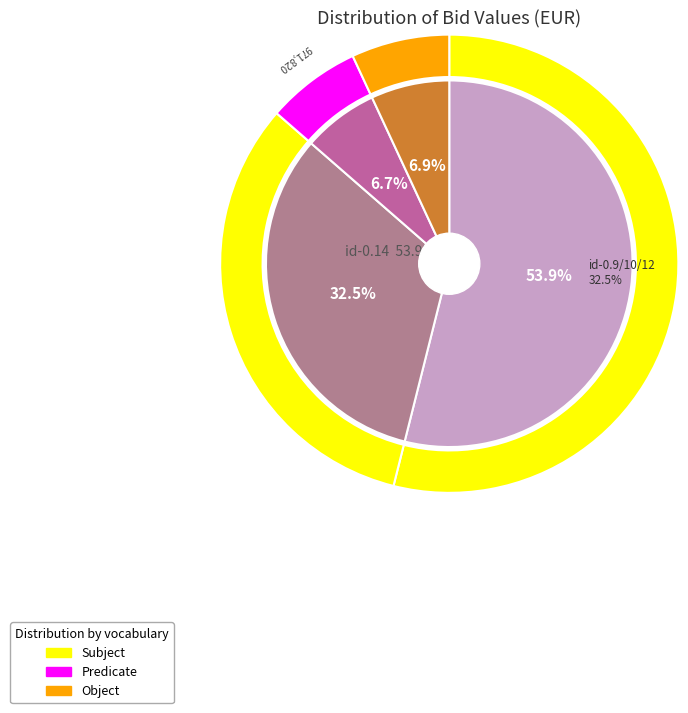

Do id-0.10 and id-0.3 together represent more than half of the pie?

No